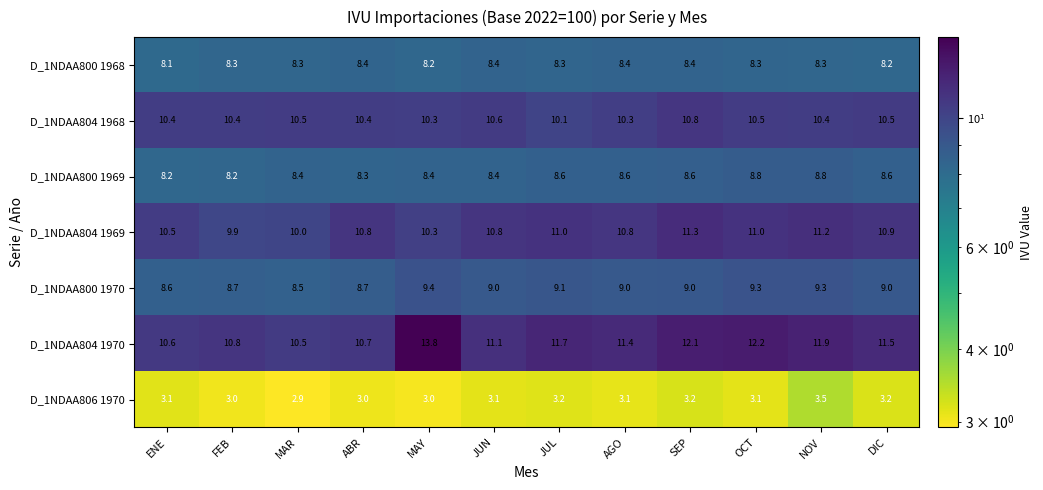

How many categories are shown in the chart?

12